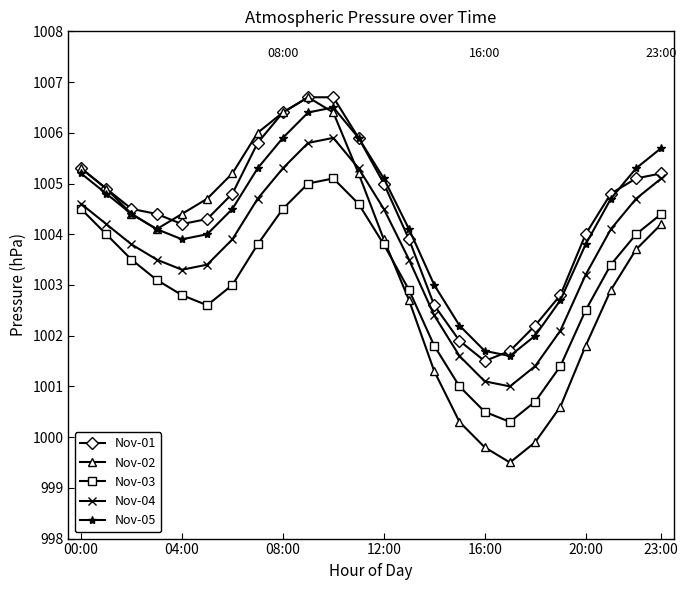

How many interior local peaks does the Nov-05 series have?

1